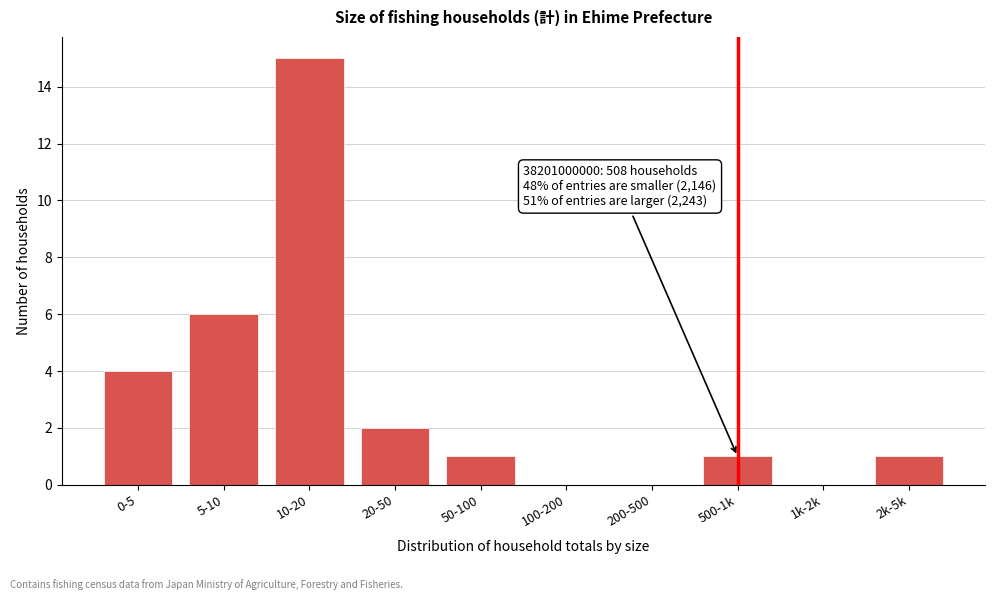

Reading left to right, list all the values displayed in this chart.

0-5=4	5-10=6	10-20=15	20-50=2	50-100=1	100-200=0	200-500=0	500-1k=1	1k-2k=0	2k-5k=1